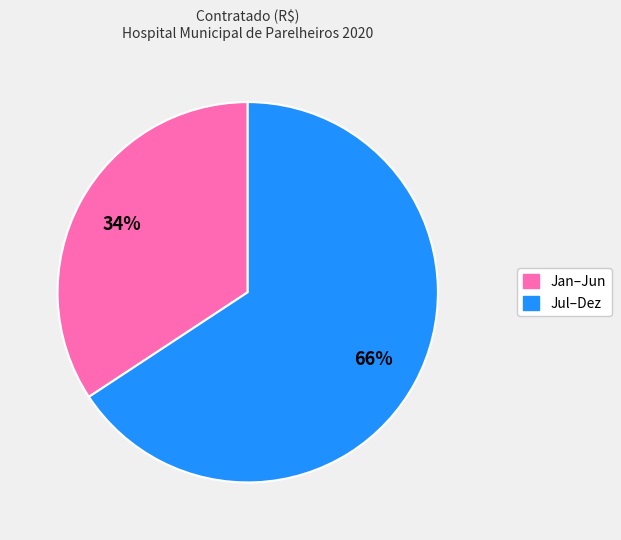

To the nearest percent, what is the average slice percentage?

50%